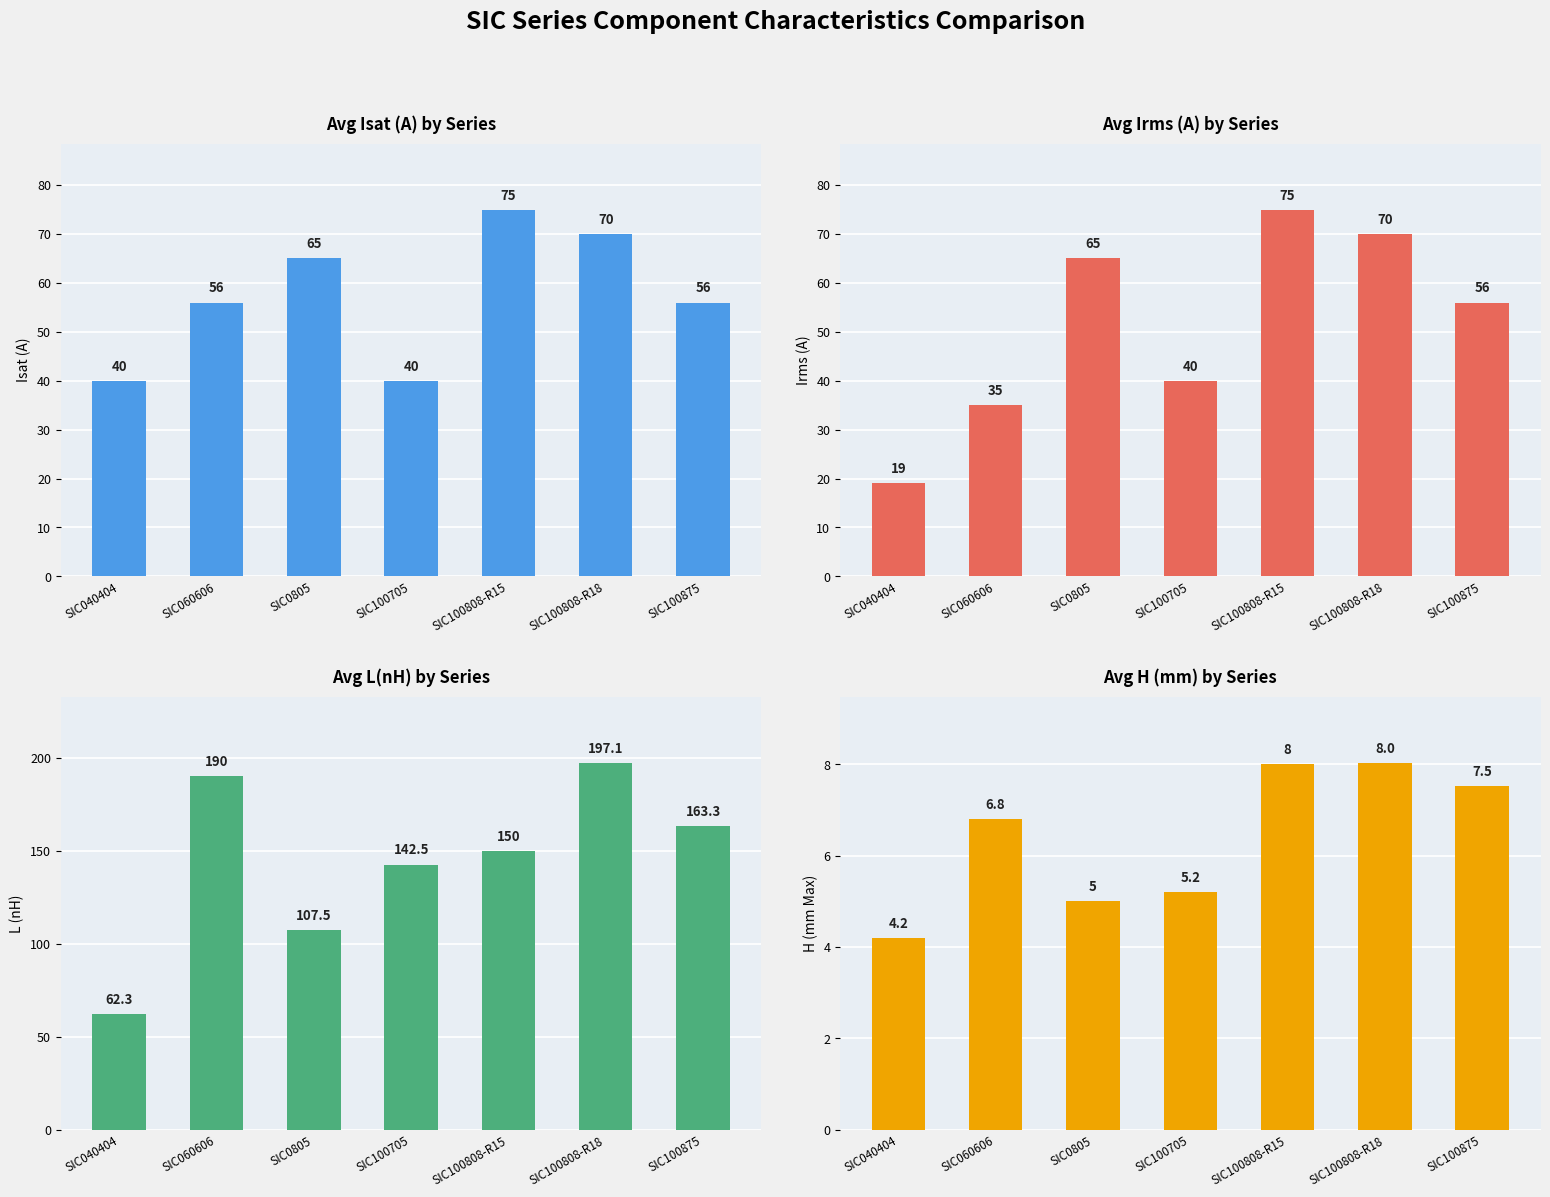

What is the spread (max minus min) of values at SIC100808-R15?

142.0